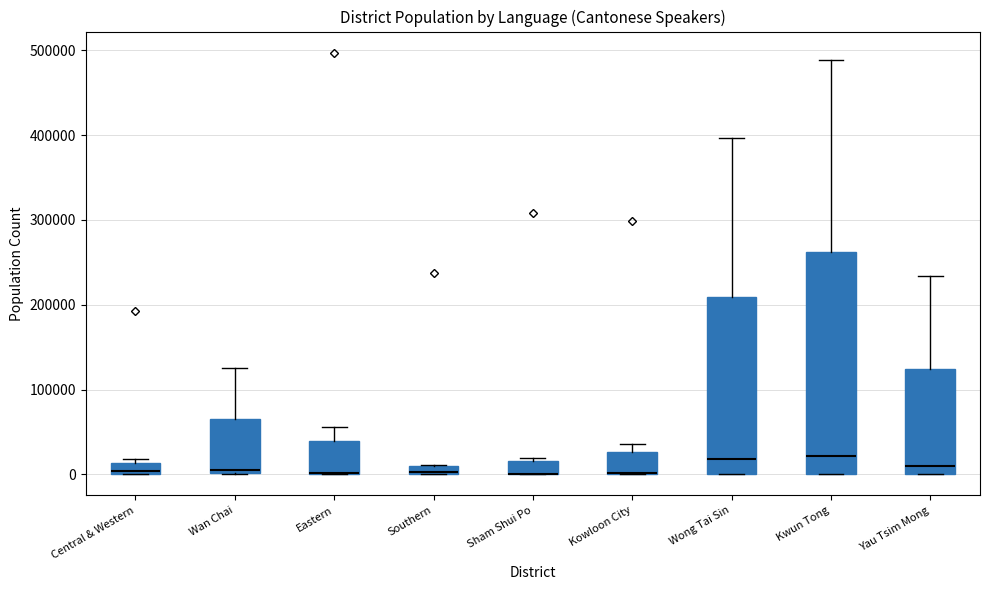

Where is the lower edge of the box for Sham Shui Po on the y-axis? The values are not printed on the chart, so give them approximately, as read against the axis.

0